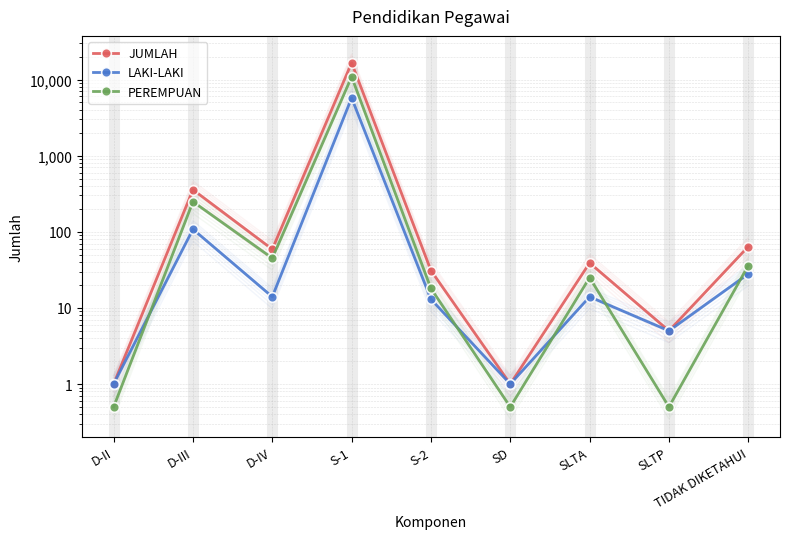

True or false: JUMLAH and PEREMPUAN cross at least once.

False